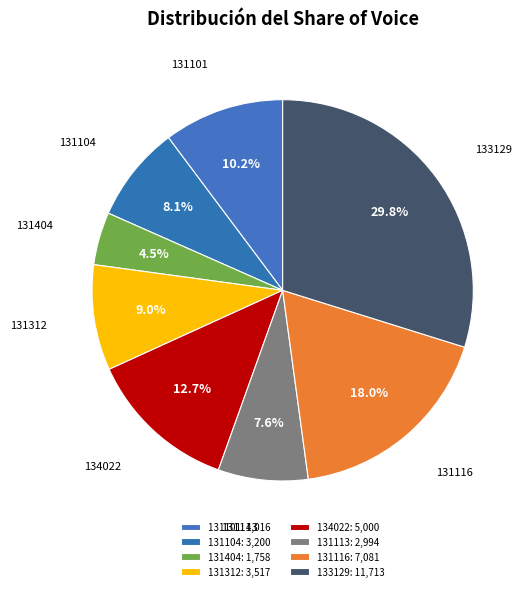

To the nearest percent, what is the difference between the largest and smallest slice percentages?

25%